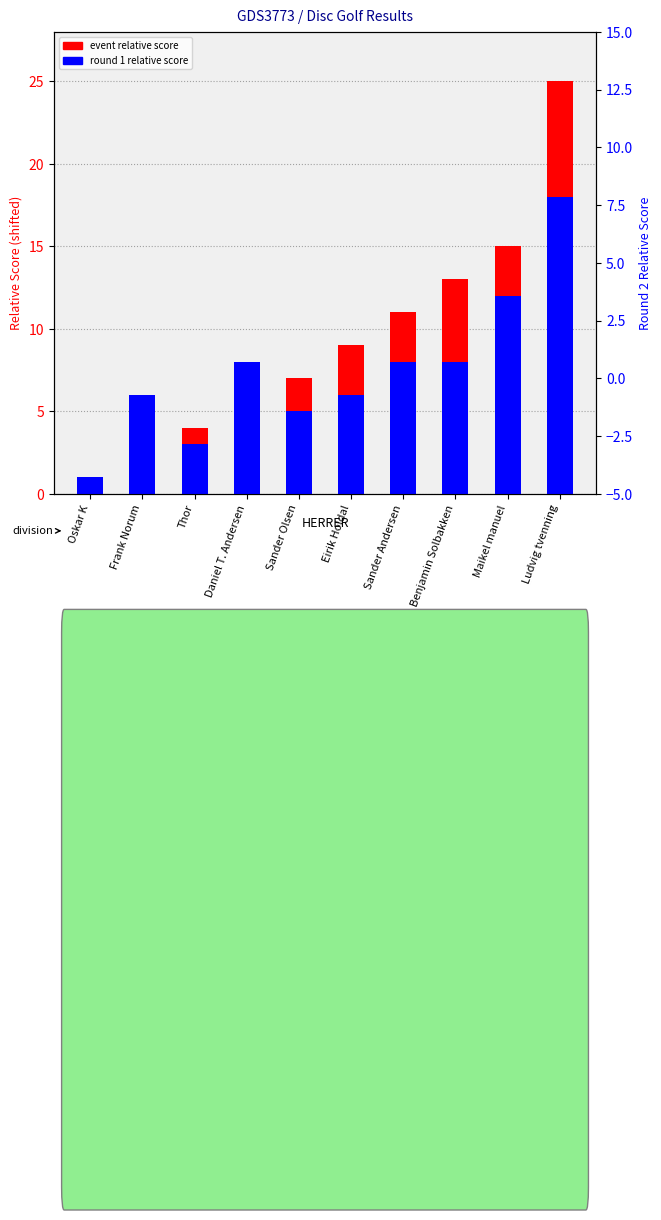

What position from the left is Ludvig tvenning?

10